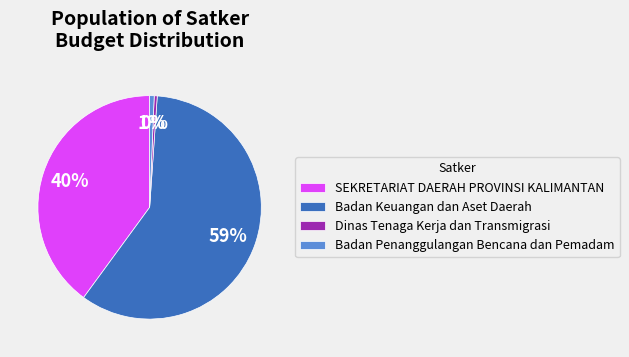

Is there any slice that represents more than half of the pie?

Yes